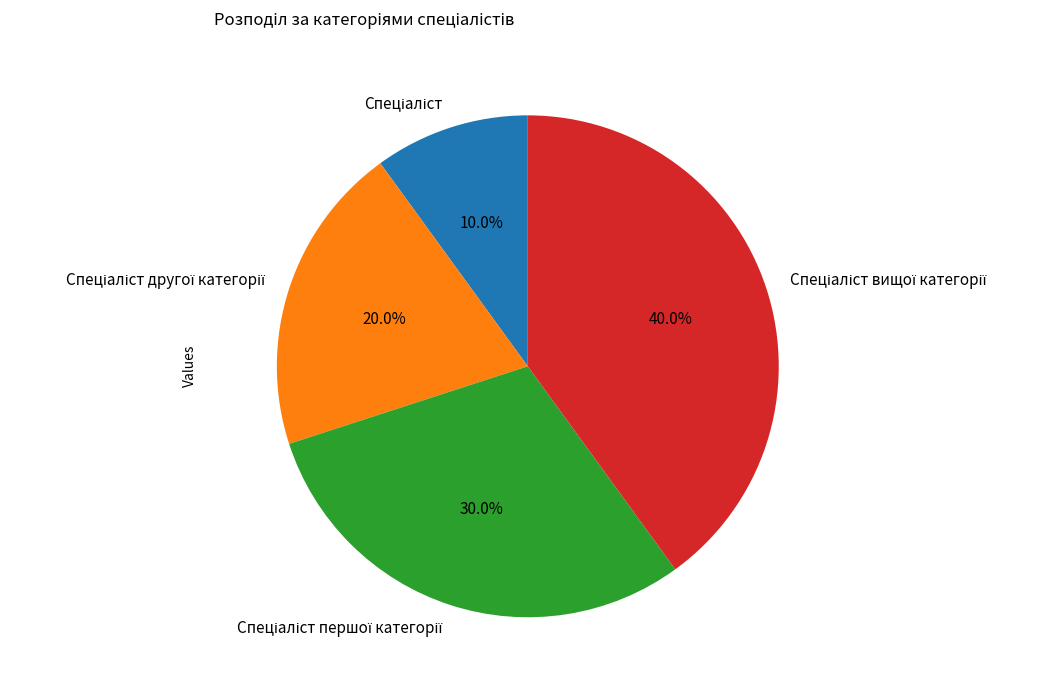

Is there a majority slice in this chart?

No